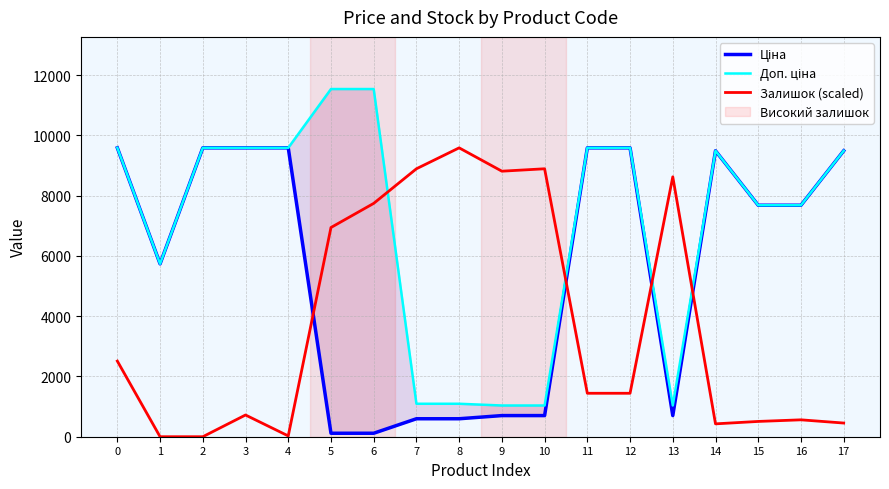

Which category has the lowest value in the Залишок (scaled) series?

1